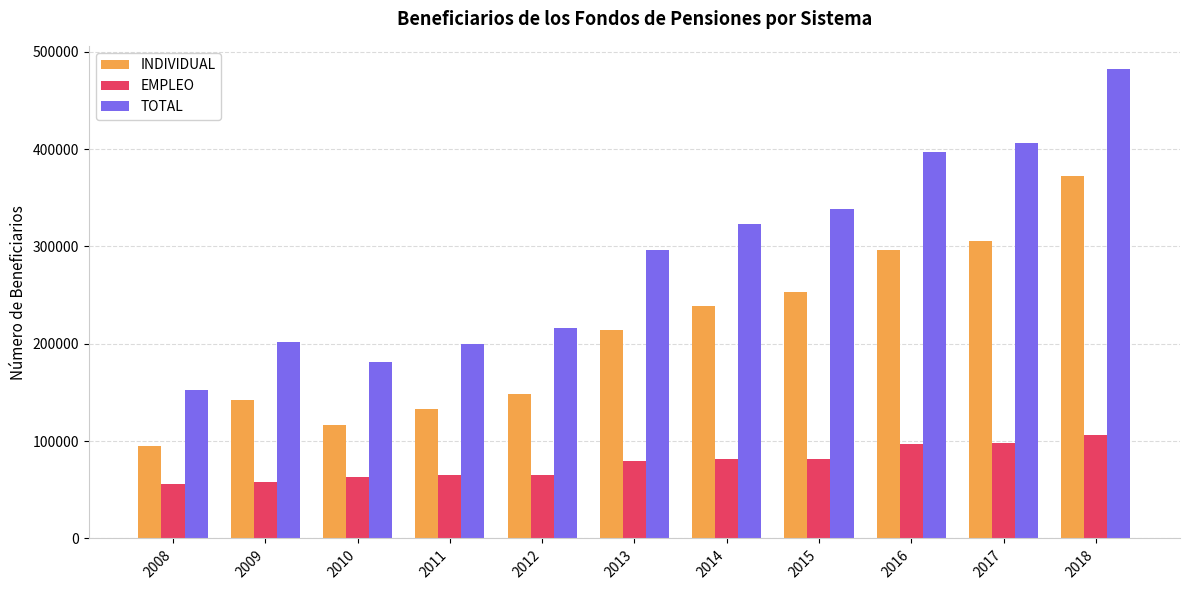

The value of EMPLEO at 2009 is 57829. True or false?

True